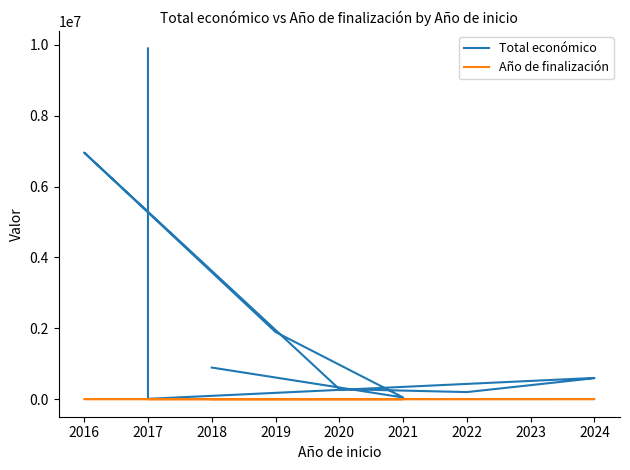

Which series has the widest spread of values?

Total económico